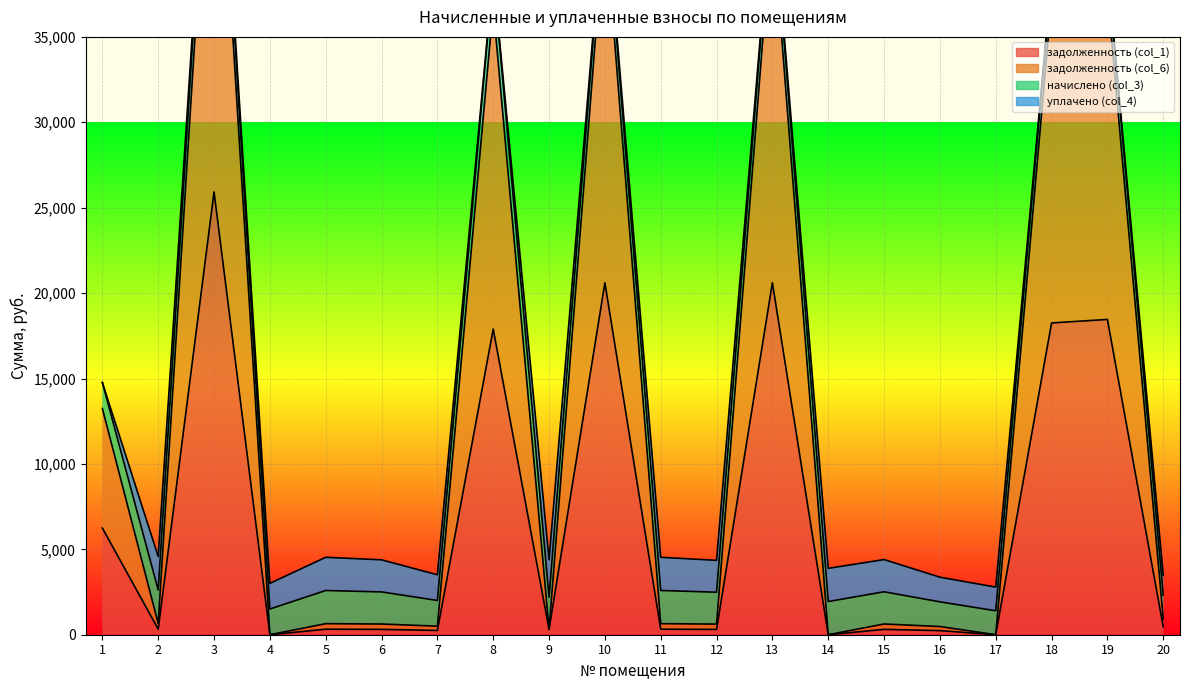

Is it true that задолженность (col_6) equals 654.0 at 2?

True